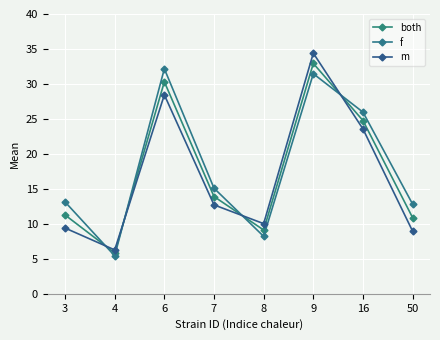

How many values in the both series exceed 13?

4